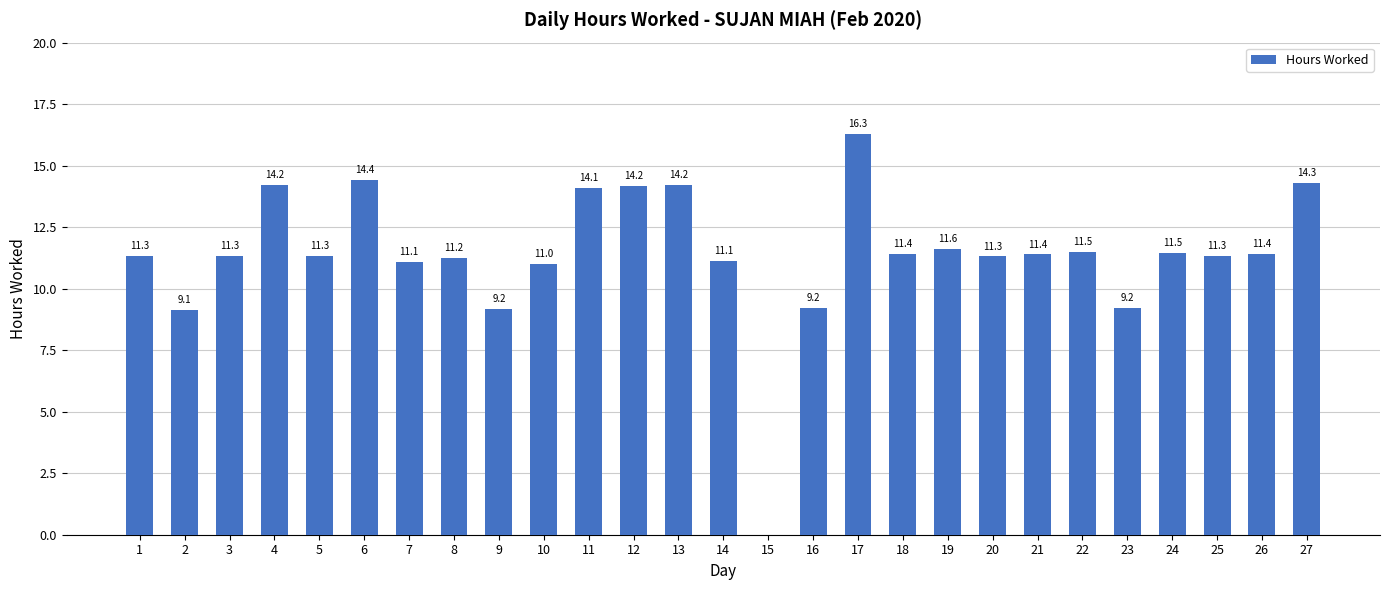

What value does the data have at 21?

11.4